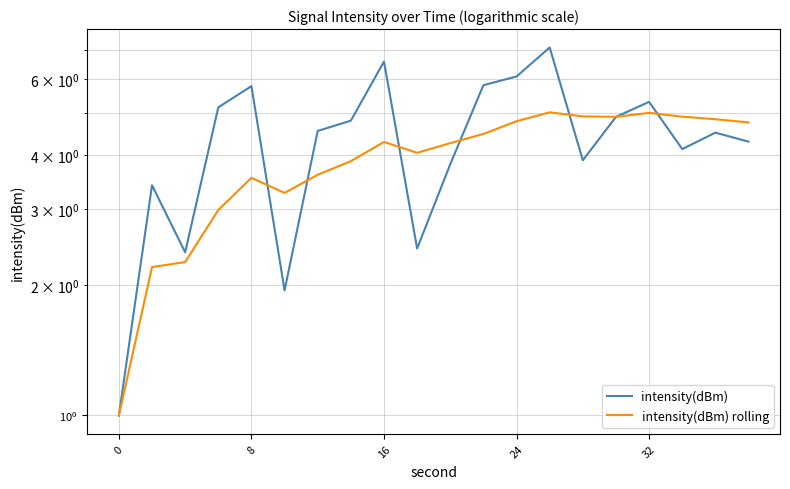

How many lines are shown in the chart?

2